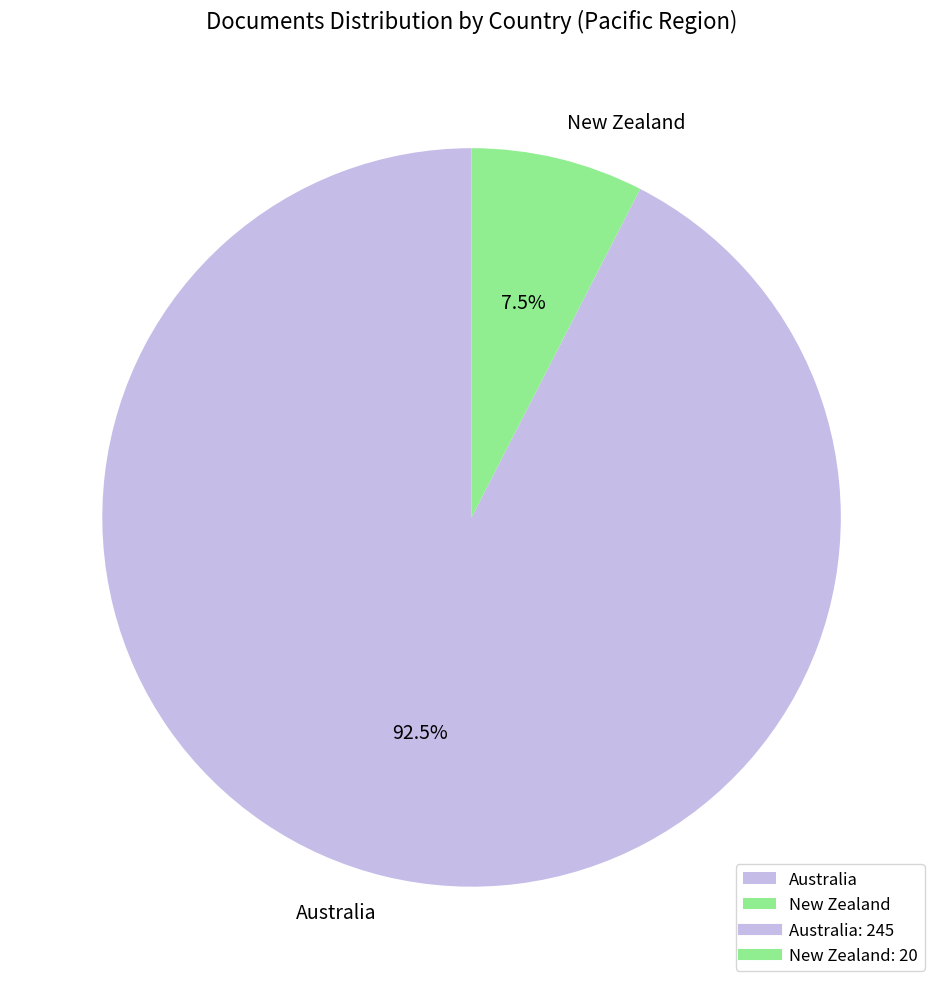

To the nearest percent, what is the difference between the largest and smallest slice percentages?

85%